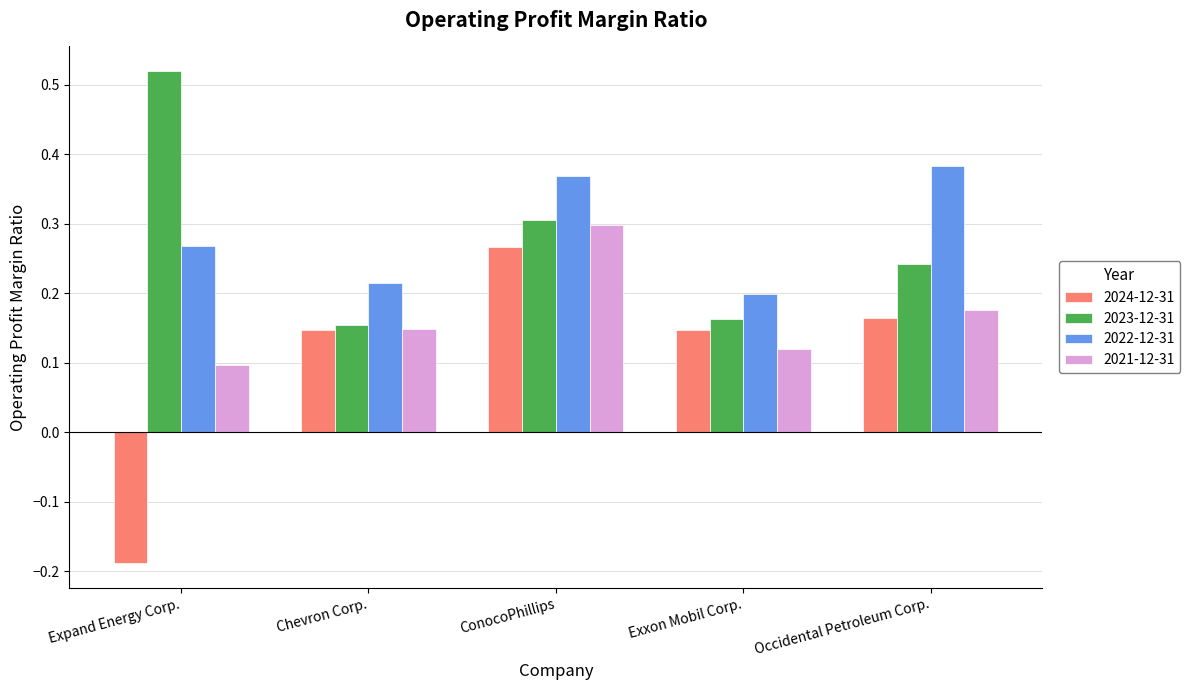

At how many categories does at least one series exceed 0?

5